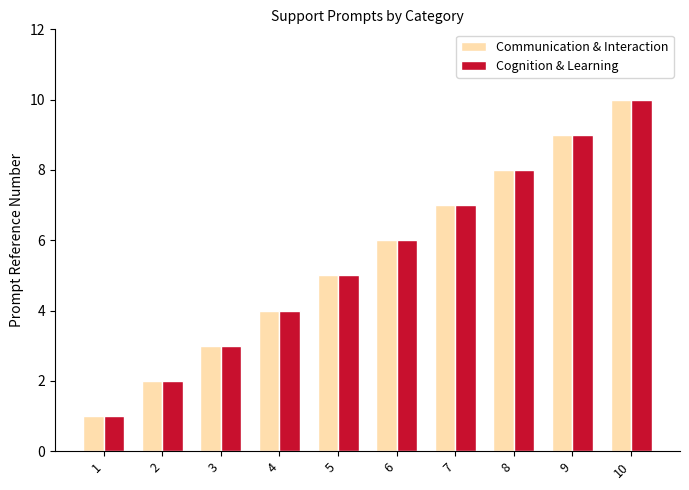

Reading left to right, extract all data points from this chart.

Communication & Interaction: 1=1	2=2	3=3	4=4	5=5	6=6	7=7	8=8	9=9	10=10
Cognition & Learning: 1=1	2=2	3=3	4=4	5=5	6=6	7=7	8=8	9=9	10=10